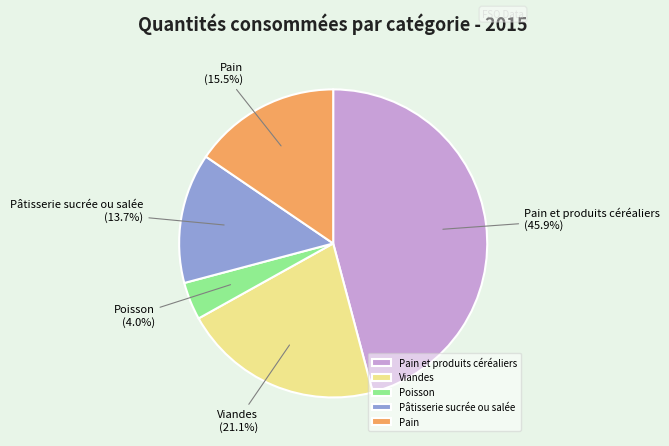

How many segments does this pie chart have?

5